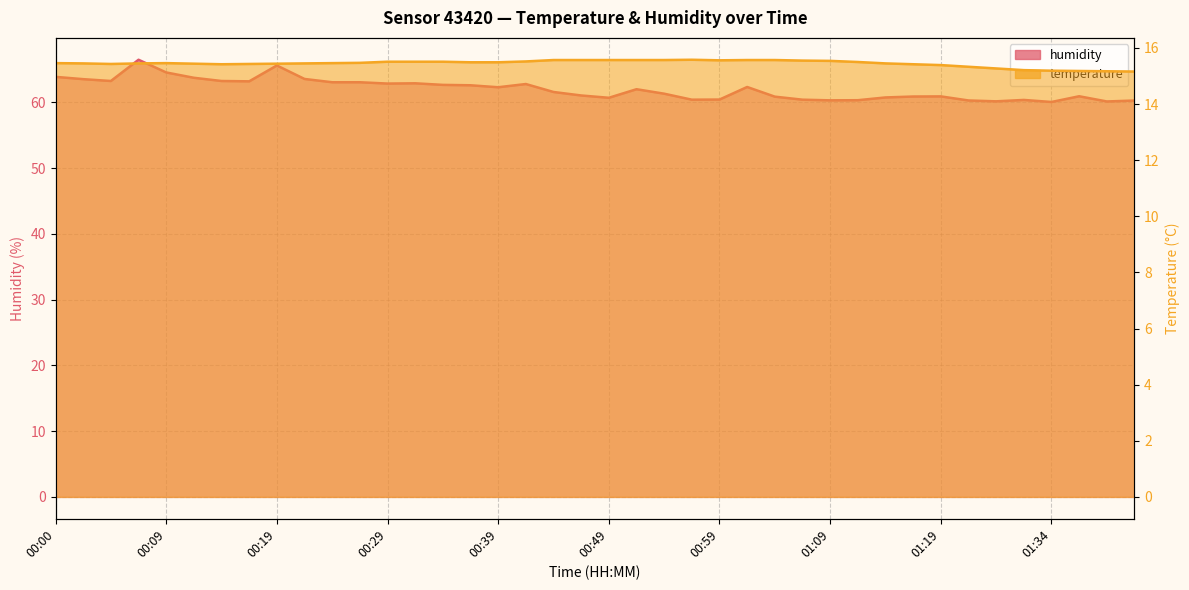

Rank the series by their average value, from lowest to highest.

temperature, humidity